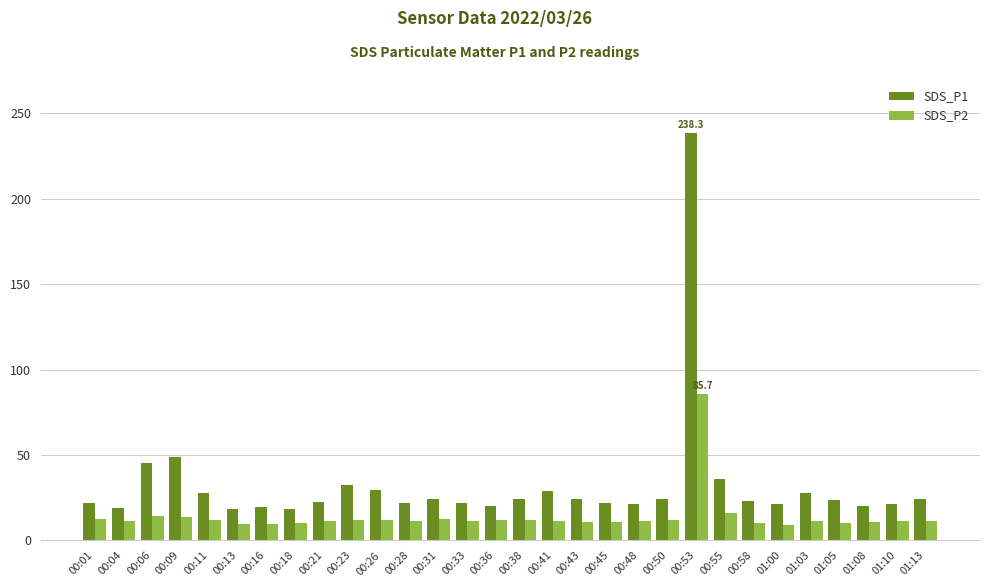

Which category has the highest value across all series?

00:53